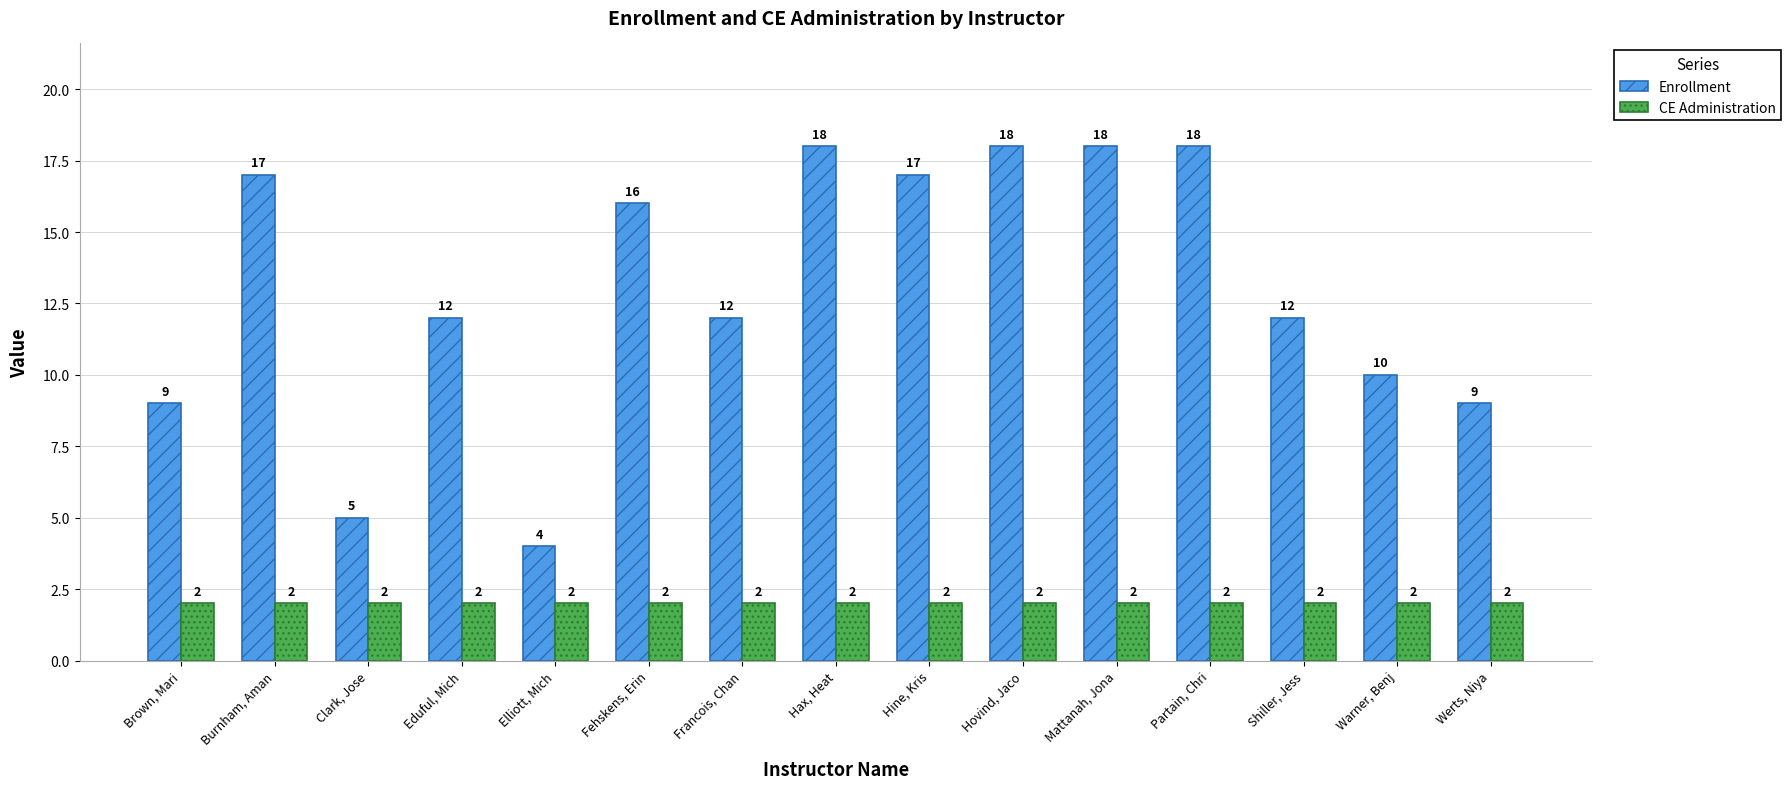

What is the difference between the highest and lowest values at Mattanah, Jona?

16